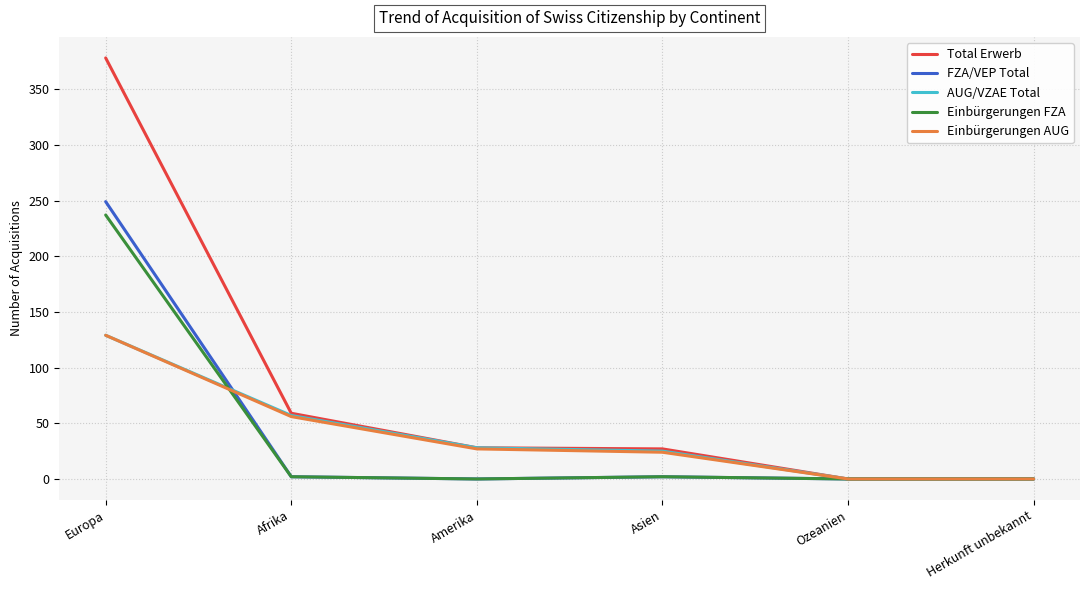

Which category has the highest value across all series?

Europa